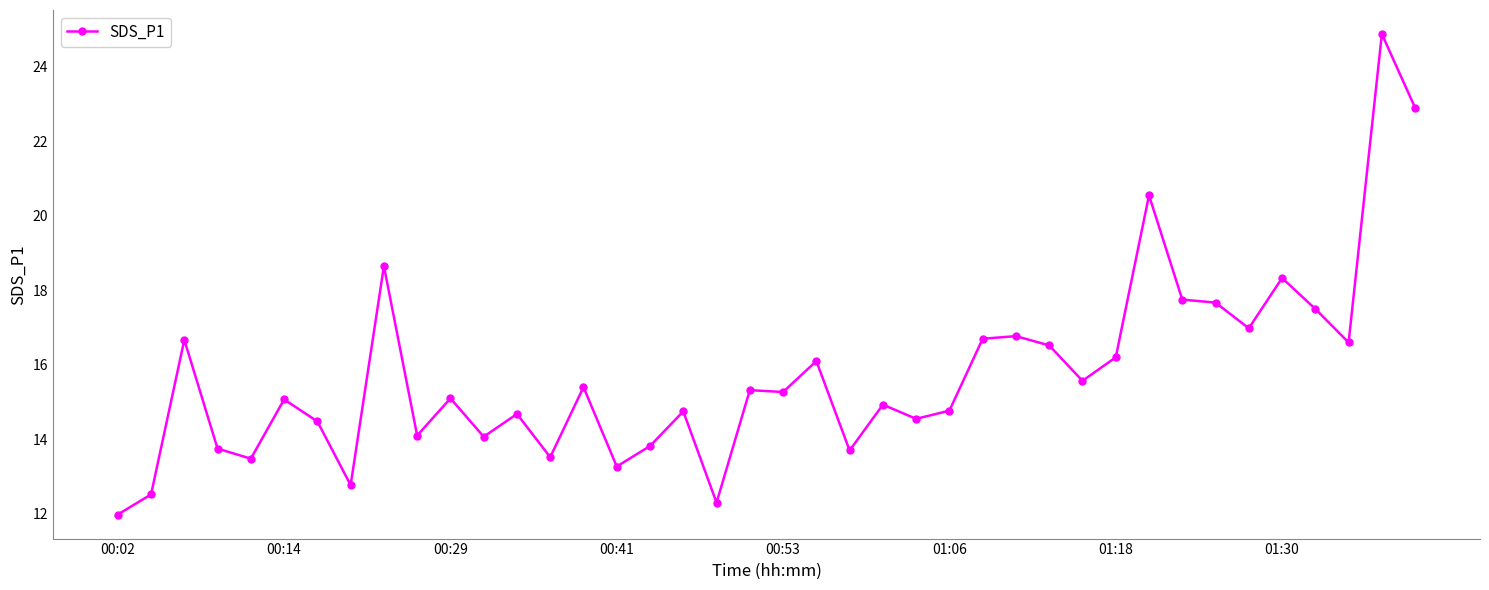

What is the minimum value shown in the chart?

12.0